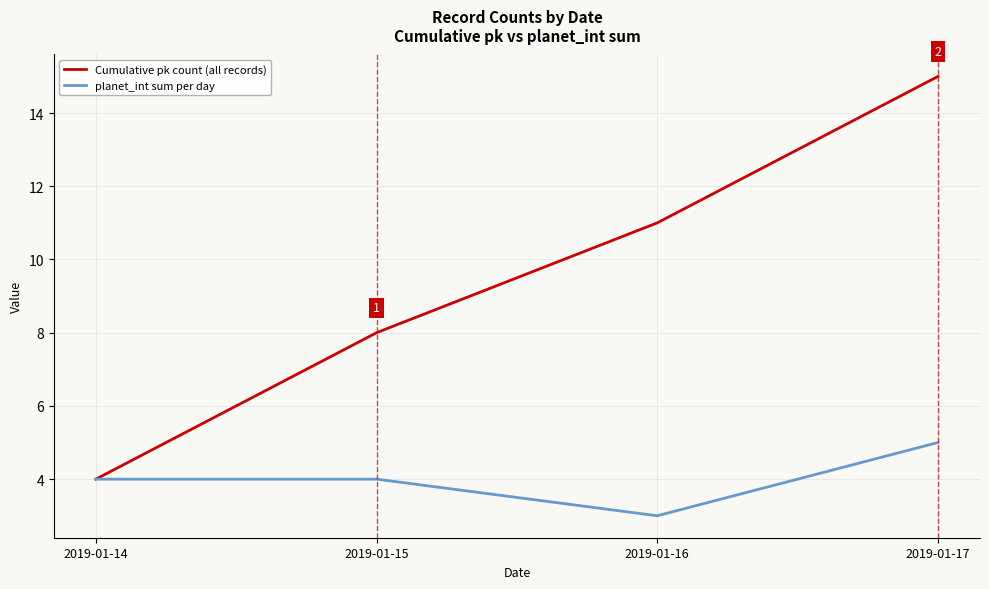

What is the sum of all planet_int sum per day values?

16